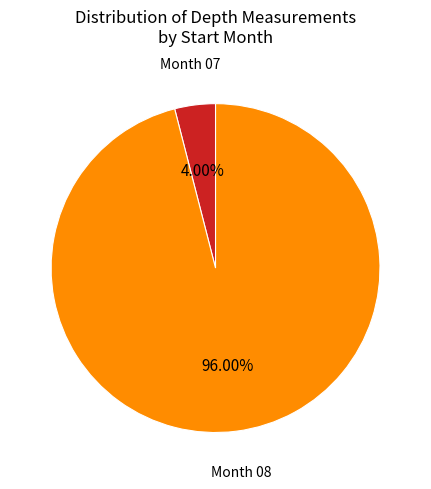

Is there any slice that represents more than half of the pie?

Yes